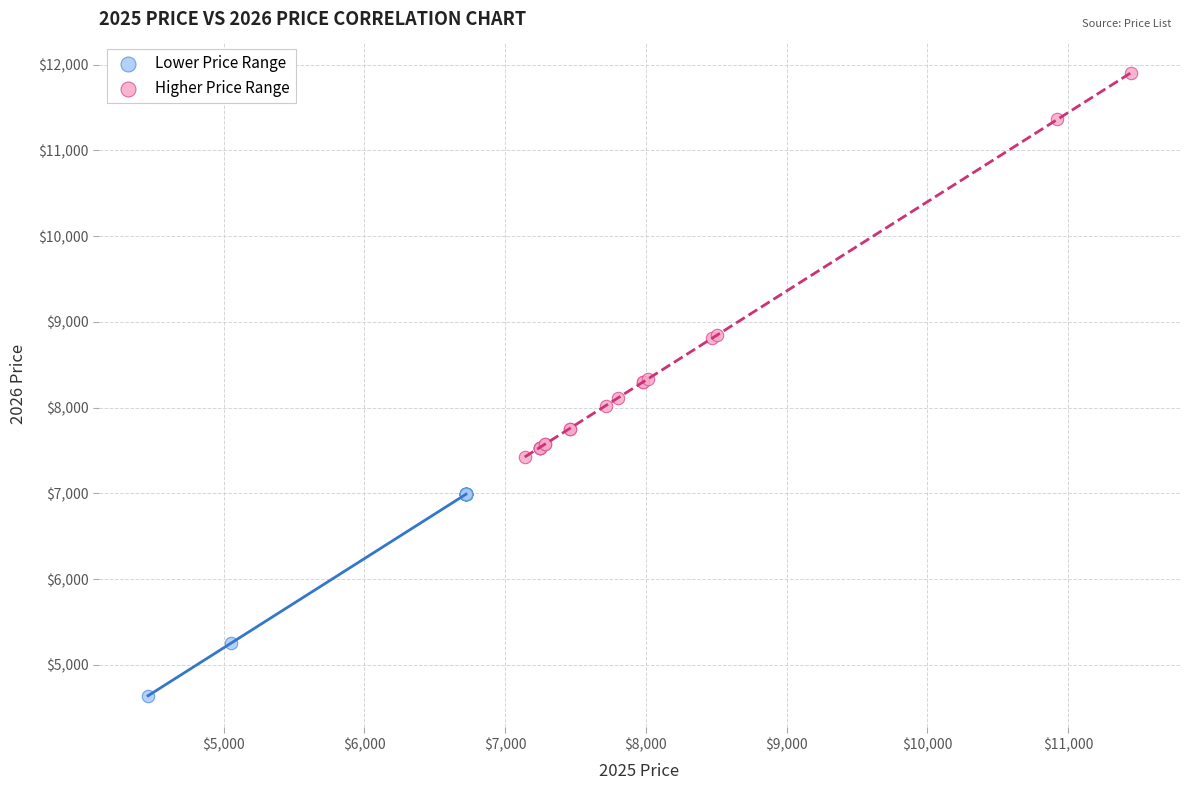

Which series has the largest Y range (max minus min)?

Higher Price Range